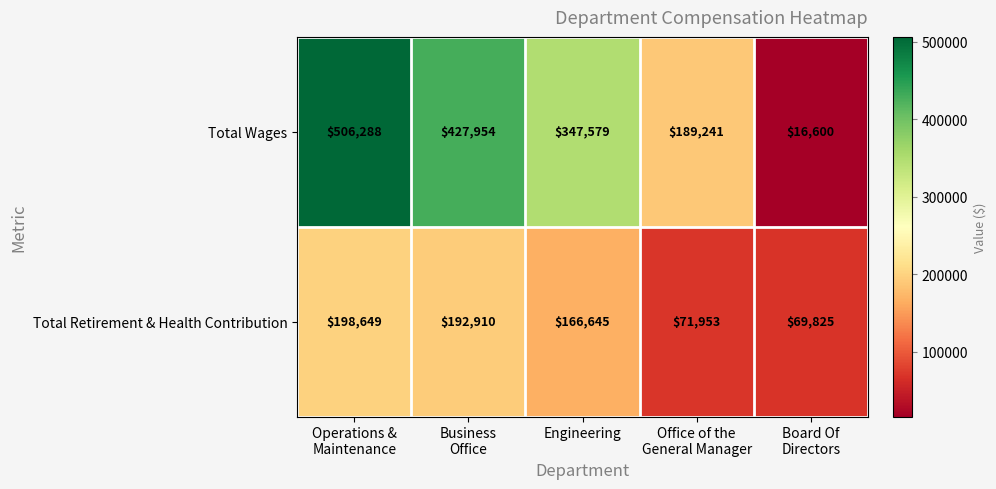

What is the lowest value of the Total Retirement & Health Contribution series?

69825